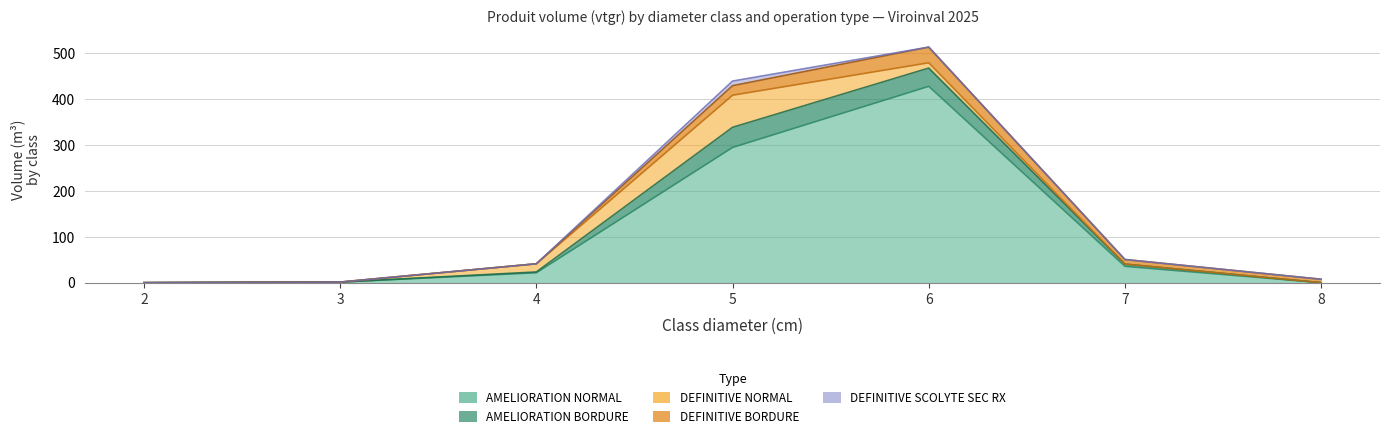

Rank the series by their maximum value, from highest to lowest.

AMELIORATION NORMAL, DEFINITIVE NORMAL, AMELIORATION BORDURE, DEFINITIVE BORDURE, DEFINITIVE SCOLYTE SEC RX